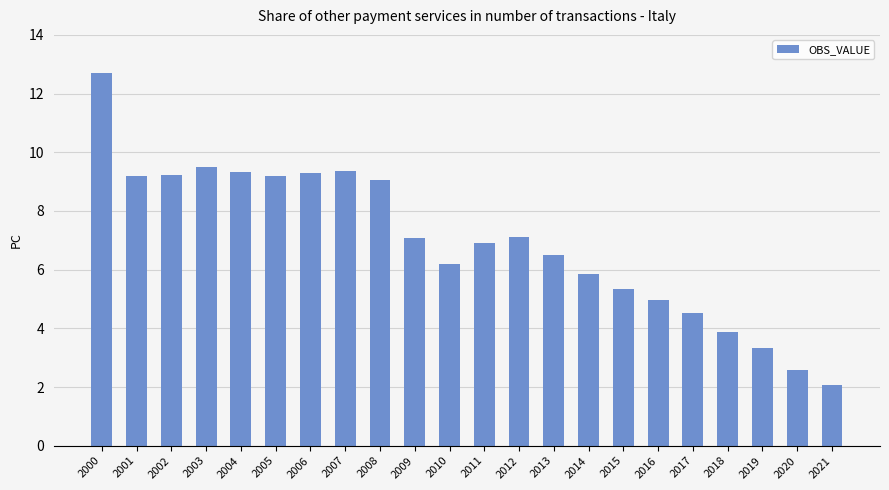

What is the difference between the values at 2014 and 2019?

2.5